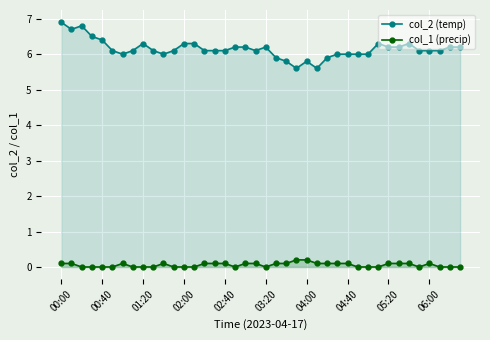

What are all the series names shown in the legend?

col_2 (temp), col_1 (precip)